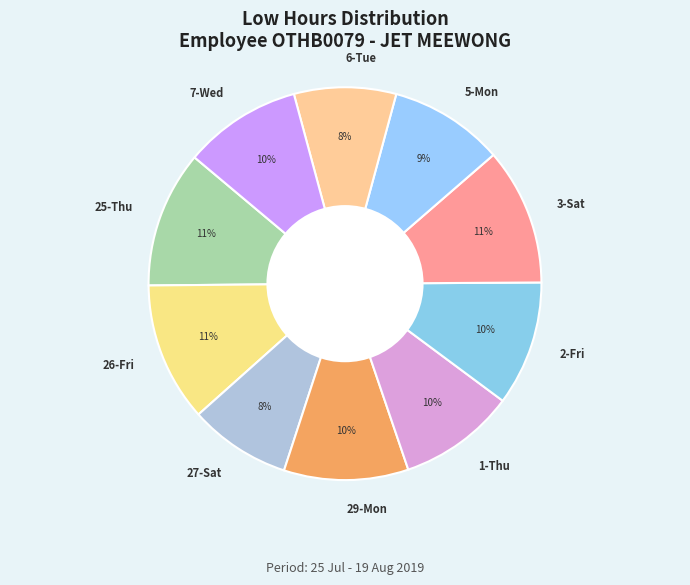

To the nearest percent, what is the average slice percentage?

10%